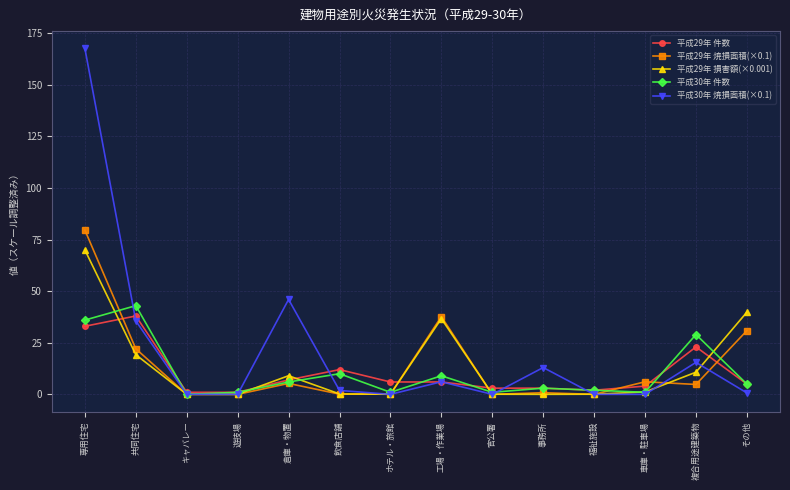

At which label does 平成29年 焼損面積(×0.1) reach its peak?

専用住宅